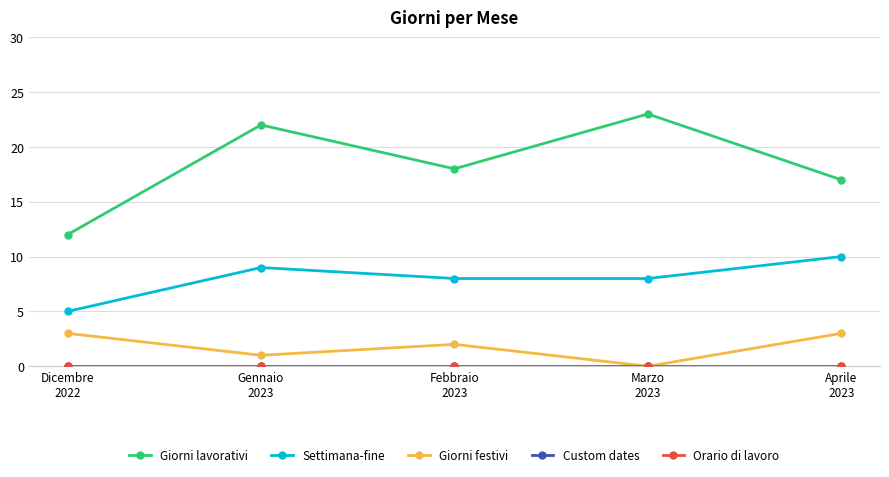

Does the chart have visible grid lines?

Yes